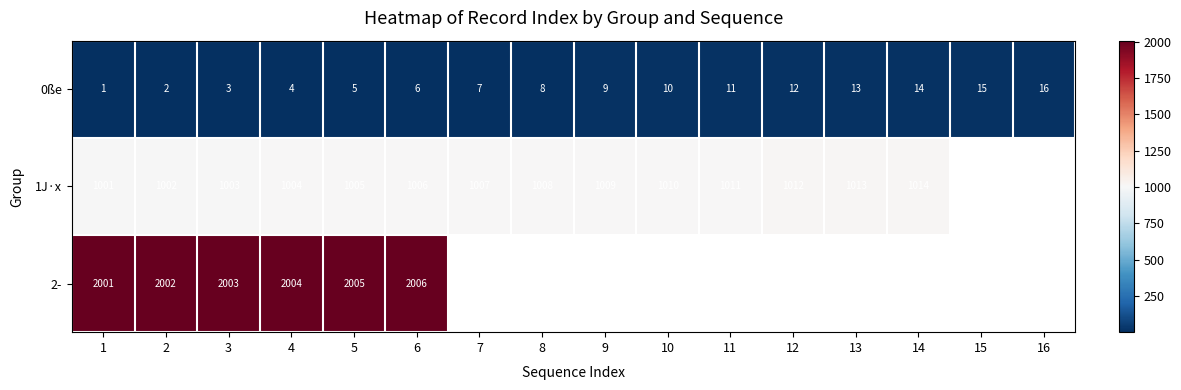

What is the spread (max minus min) of values at 3?

2000